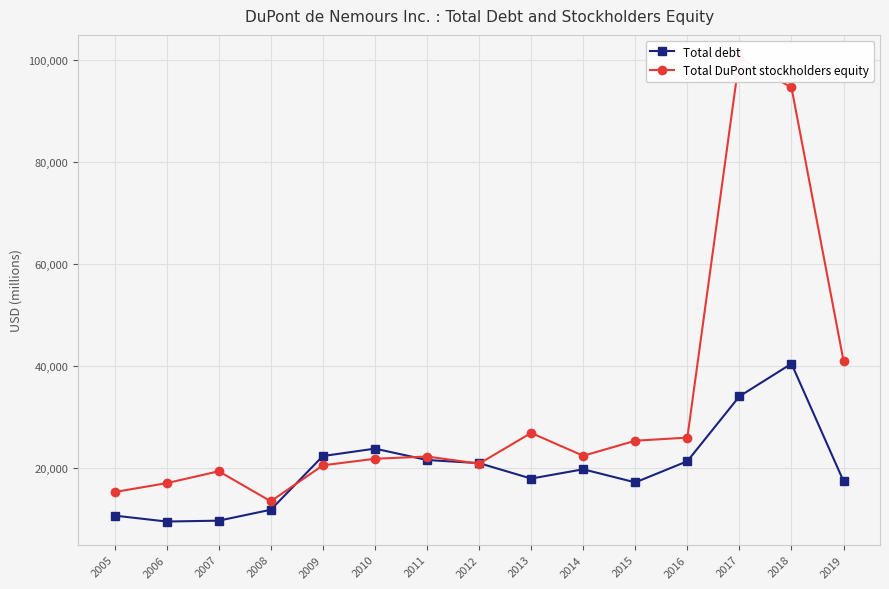

How many lines are shown in the chart?

2